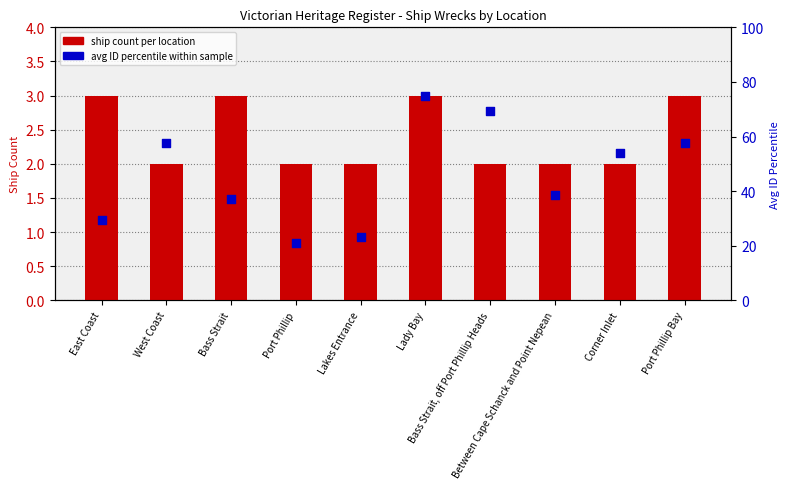

Which series reaches the minimum Y coordinate?

ship count per location